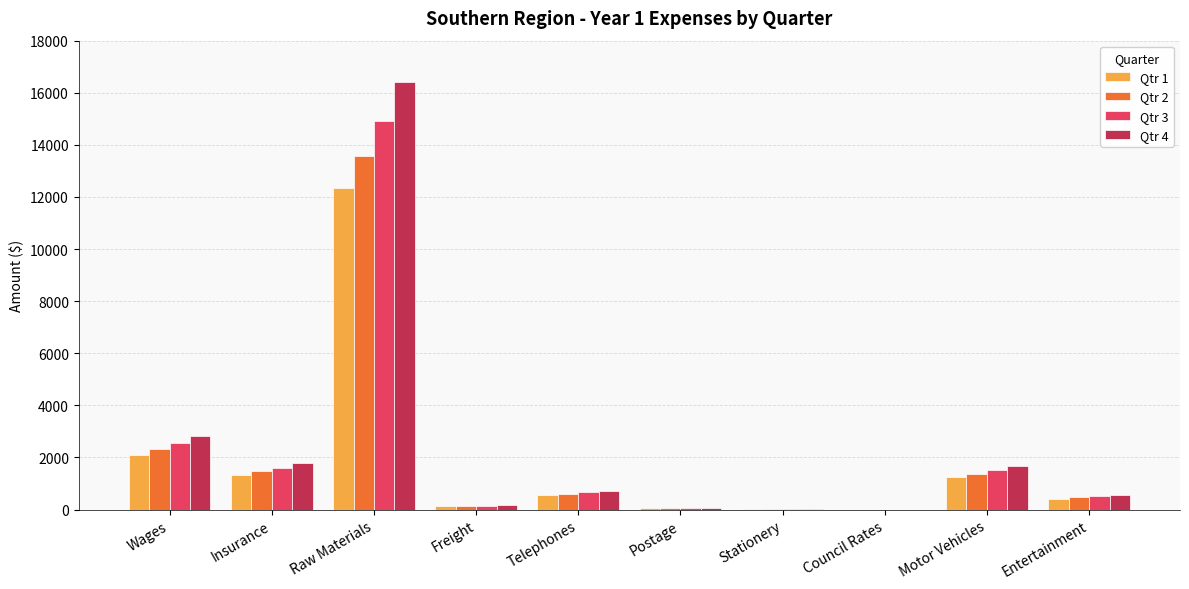

The value of Qtr 2 at Wages is 1288.2. True or false?

False